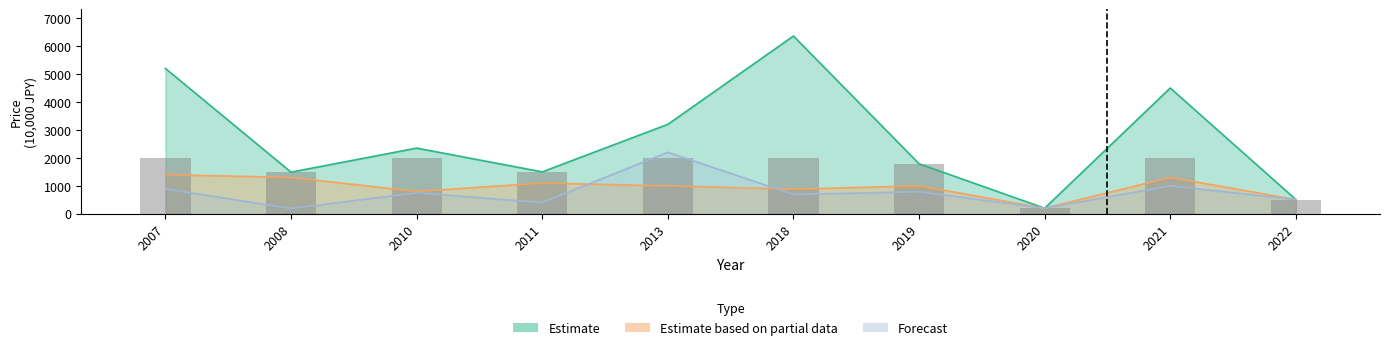

Does the chart contain any negative values?

No